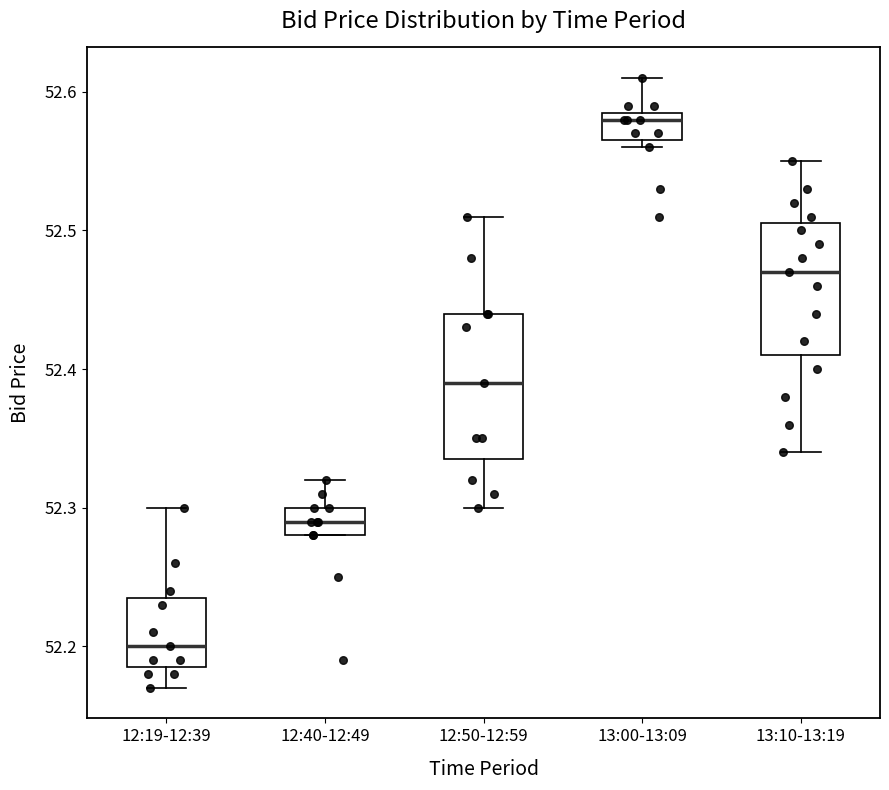

Where does the lower whisker of the box for 12:50-12:59 end on the y-axis? The values are not printed on the chart, so give them approximately, as read against the axis.

52.30